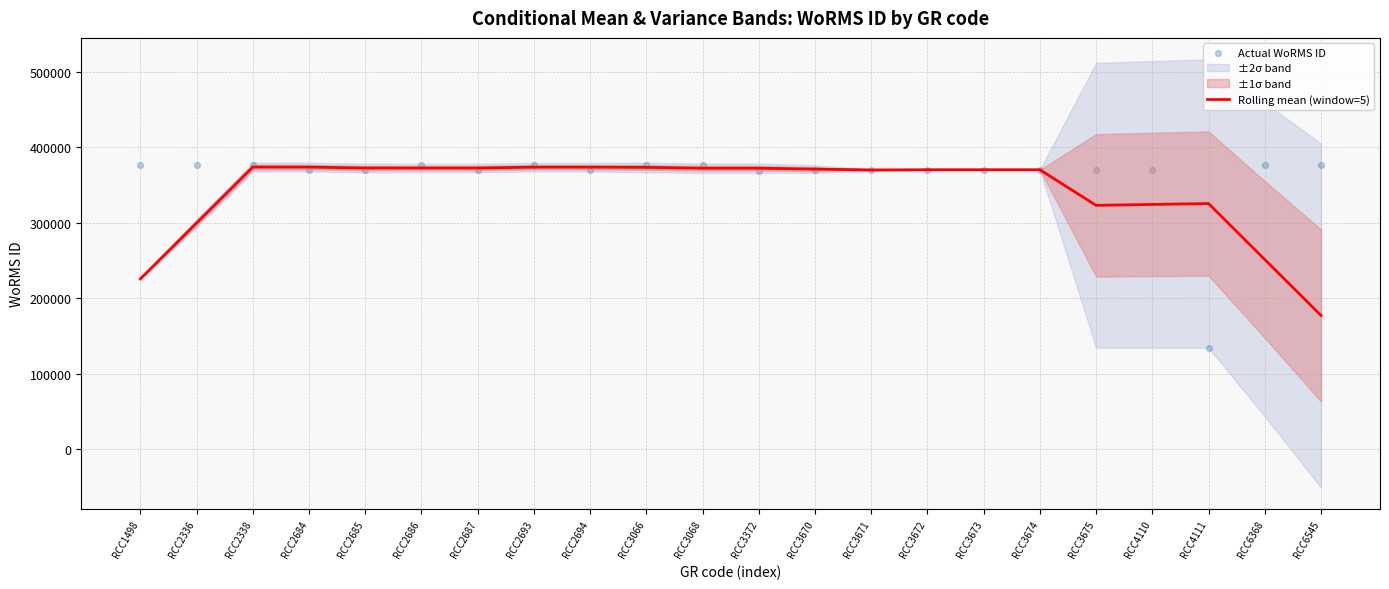

What is the maximum value for Rolling mean (window=5)?

373682.6